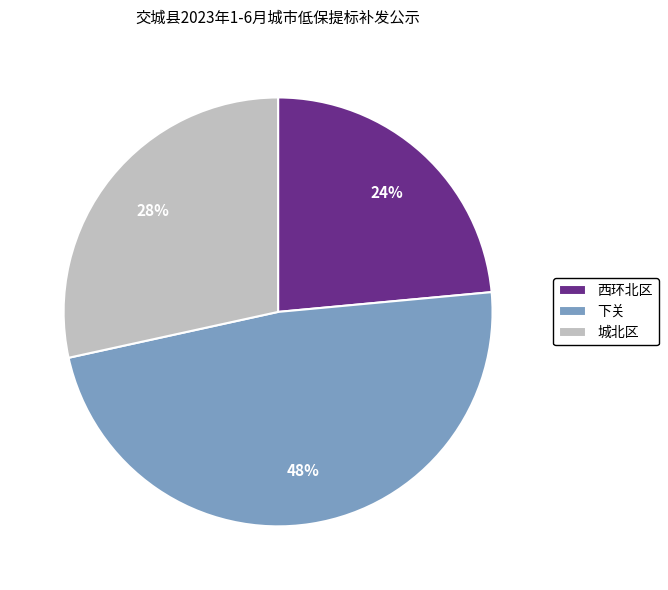

Is it true that 西环北区 is 1% of the pie?

False